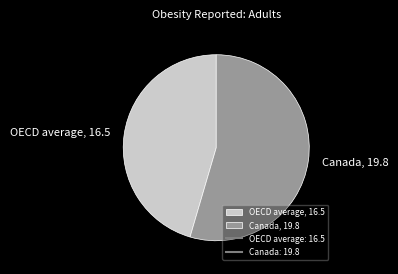

Which category accounts for the majority?

Canada